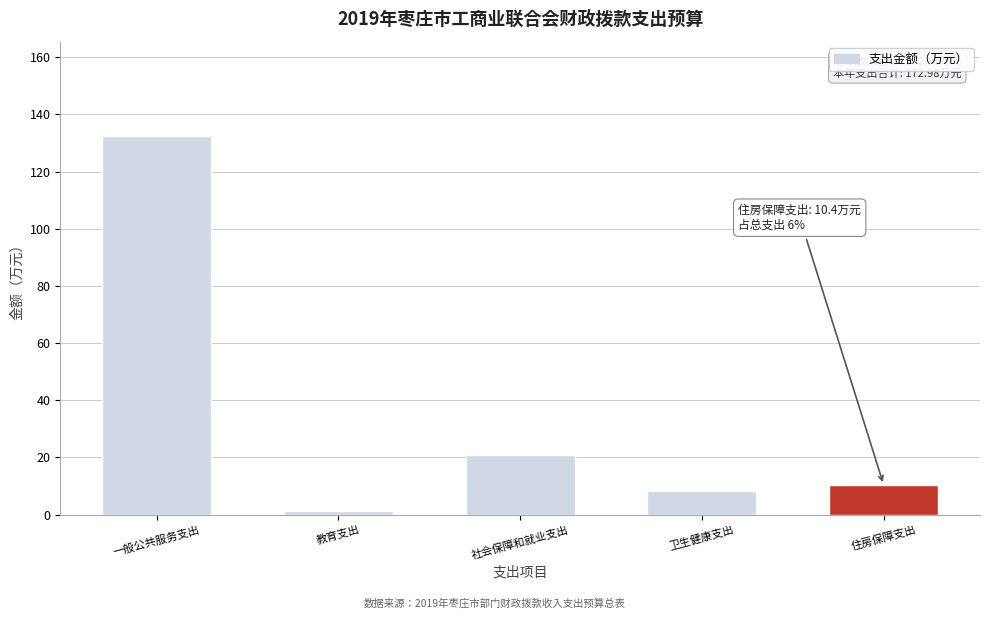

Reading left to right, list all the values displayed in this chart.

132.3	1.4	20.7	8.1	10.4